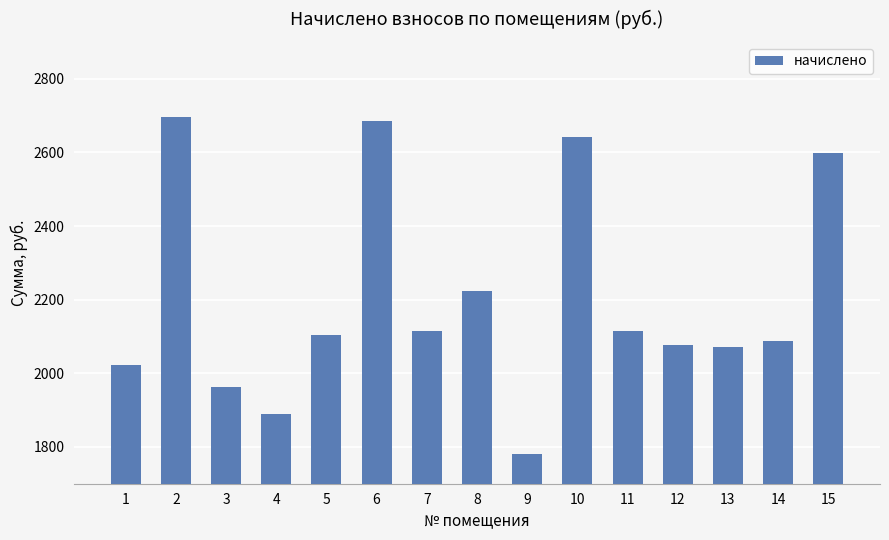

What is the value of the 9th bar from the left?

1779.7